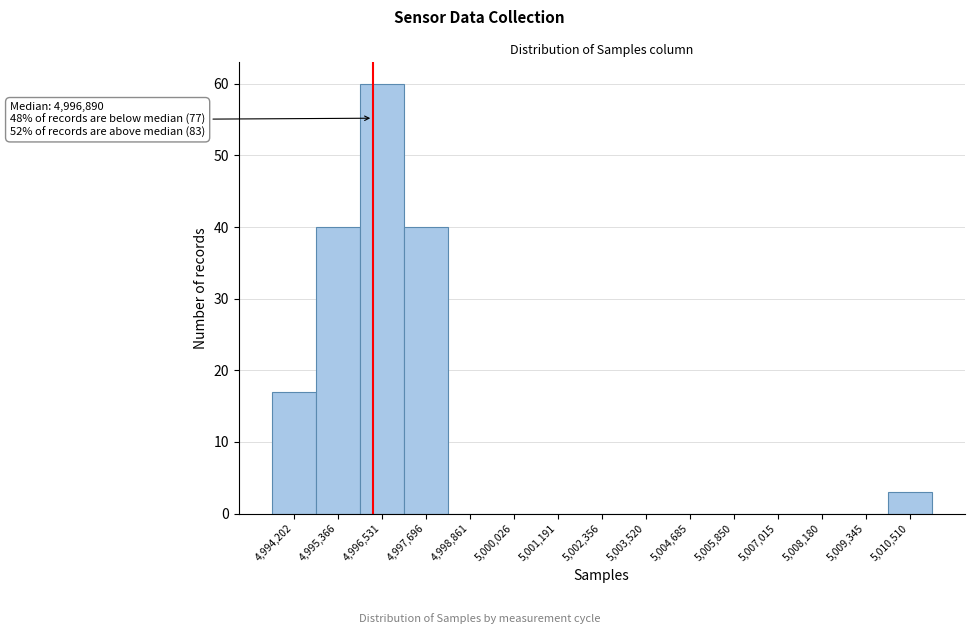

Reading right to left, extract all data points from this chart.

5,010,510=3	5,009,345=0	5,008,180=0	5,007,015=0	5,005,850=0	5,004,685=0	5,003,520=0	5,002,356=0	5,001,191=0	5,000,026=0	4,998,861=0	4,997,696=40	4,996,531=60	4,995,366=40	4,994,202=17